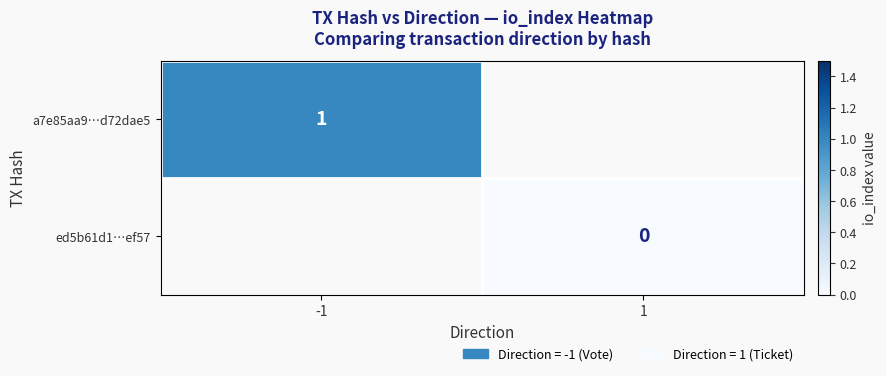

The value of a7e85aa9…d72dae5 at -1 is 1. True or false?

True